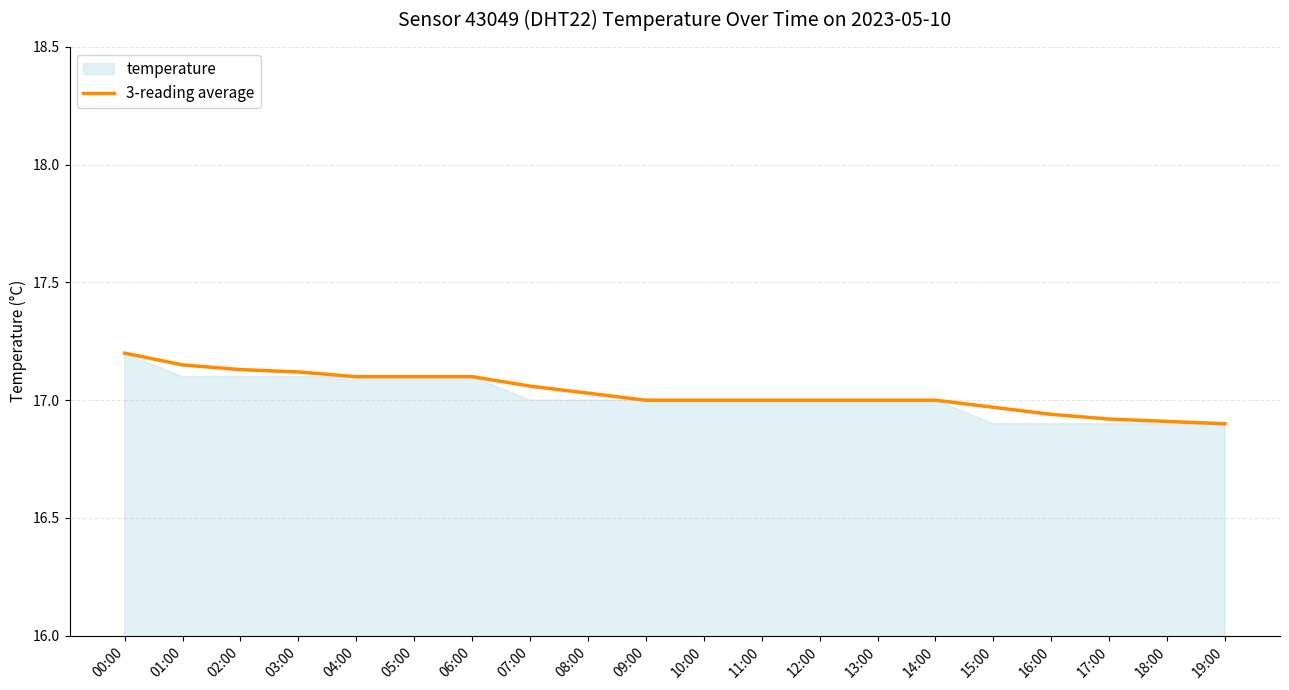

What is the difference between the maximum and minimum values?

0.3